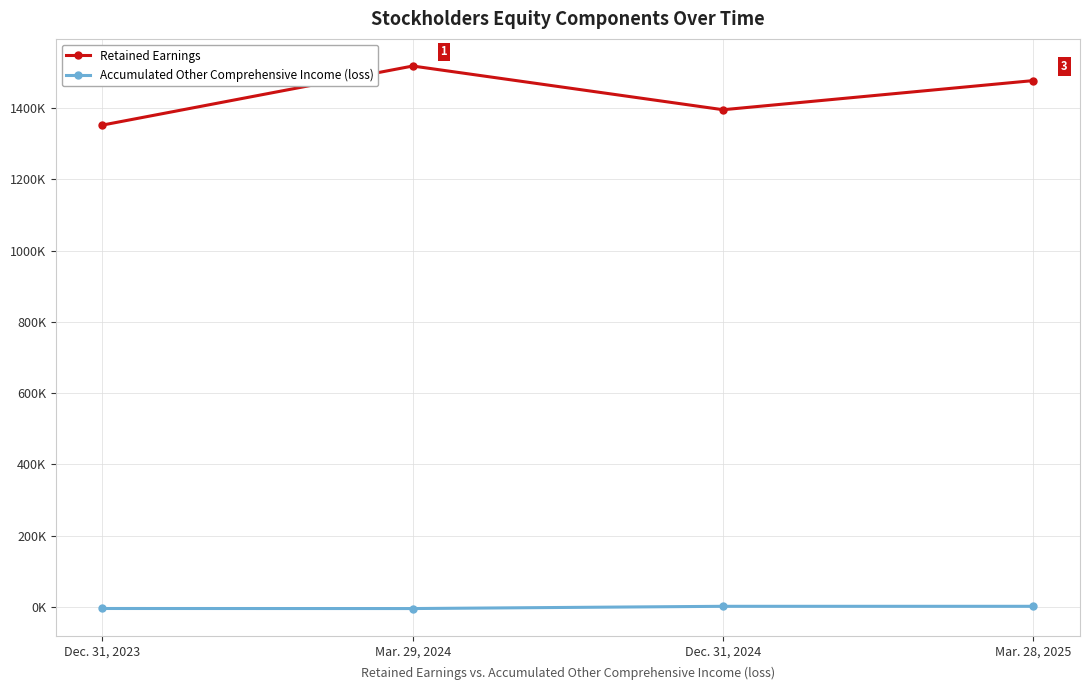

What are all the series names shown in the legend?

Retained Earnings, Accumulated Other Comprehensive Income (loss)